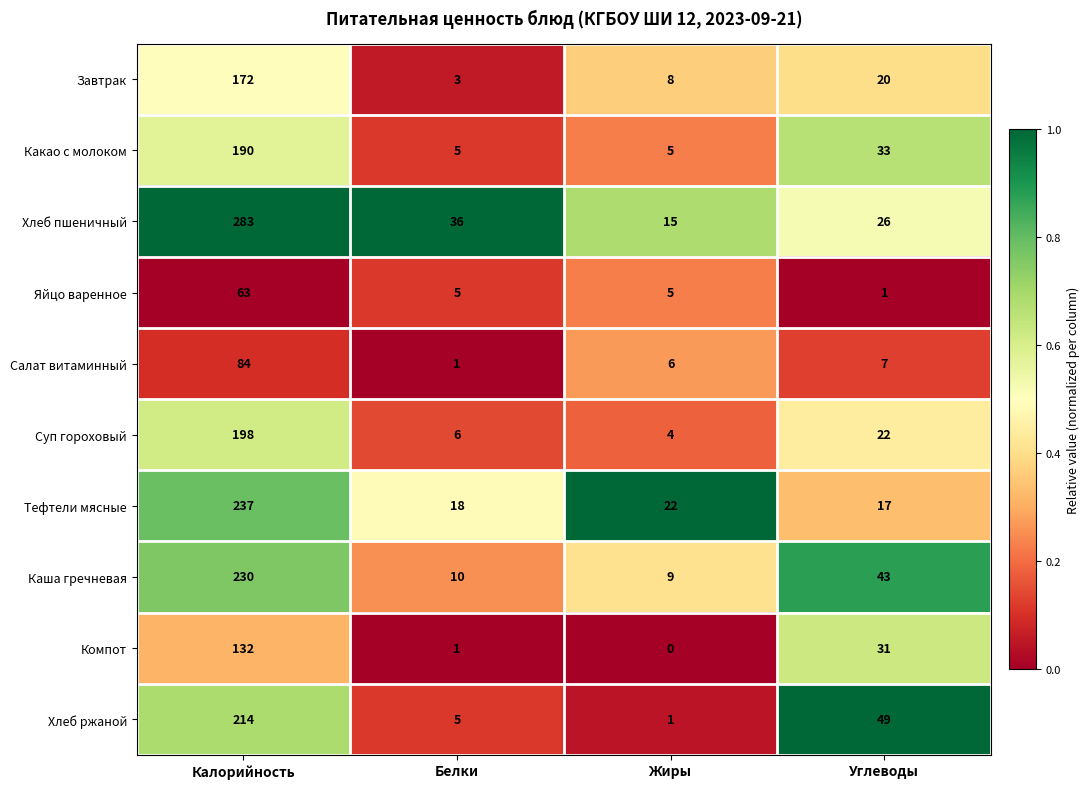

Rank the series at Углеводы from highest to lowest value.

Хлеб ржаной, Каша гречневая, Какао с молоком, Компот, Хлеб пшеничный, Суп гороховый, Завтрак, Тефтели мясные, Салат витаминный, Яйцо варенное